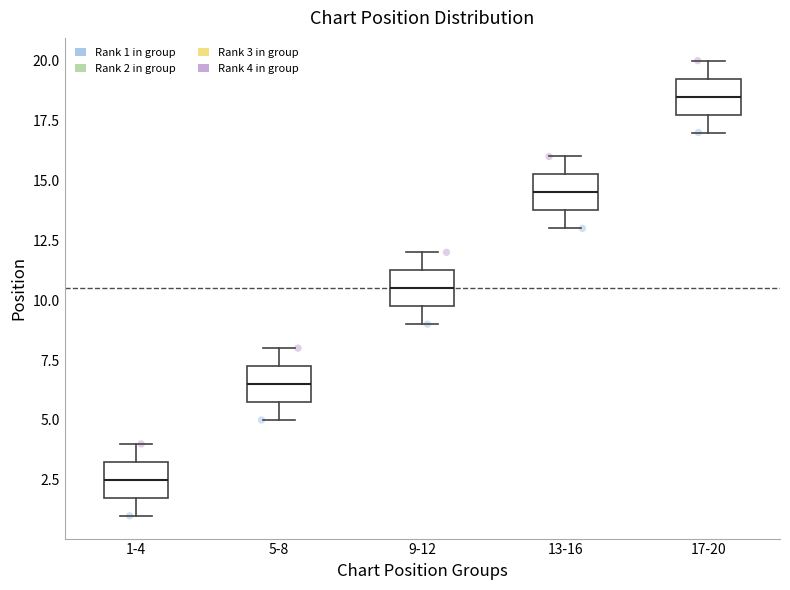

Where does the lower whisker of the box for 17-20 end on the y-axis? The values are not printed on the chart, so give them approximately, as read against the axis.

17.0